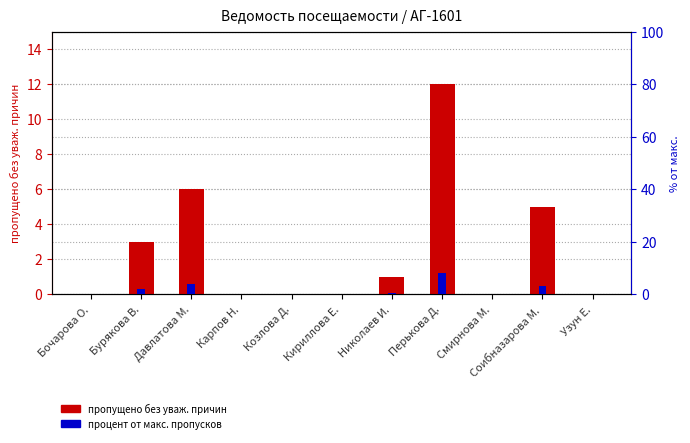

What is the spread (max minus min) of values at Николаев И.?

0.3